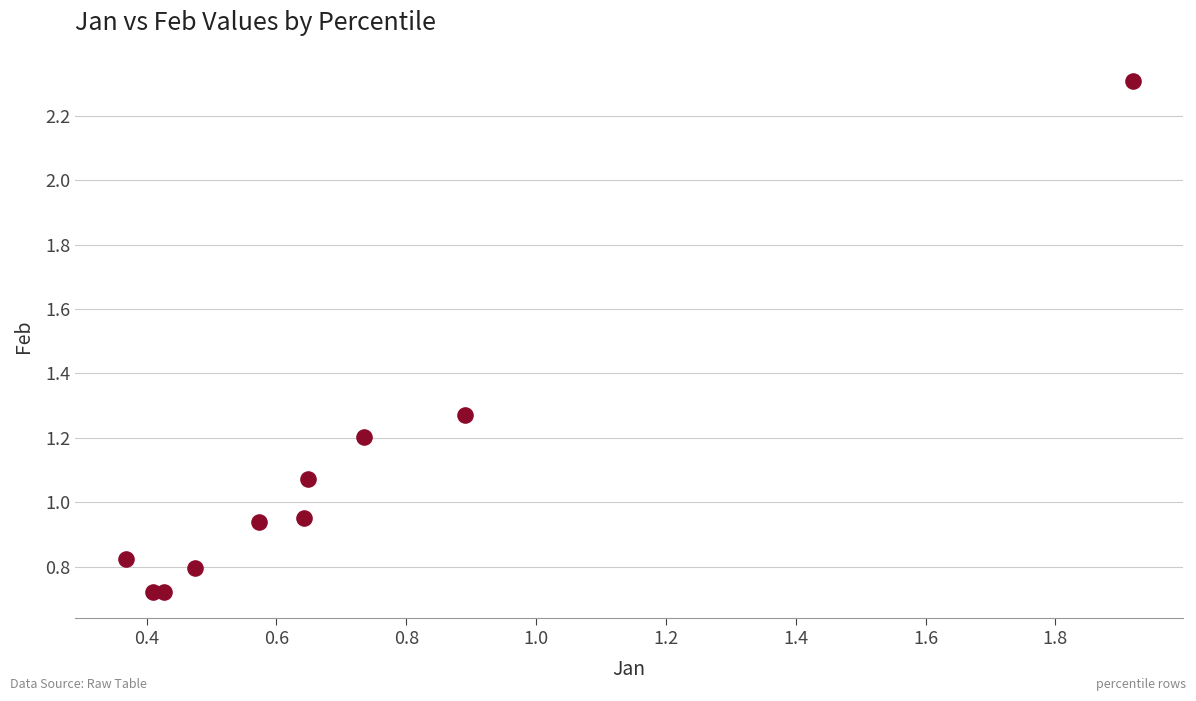

What is the range of X values (max minus min)?

1.6